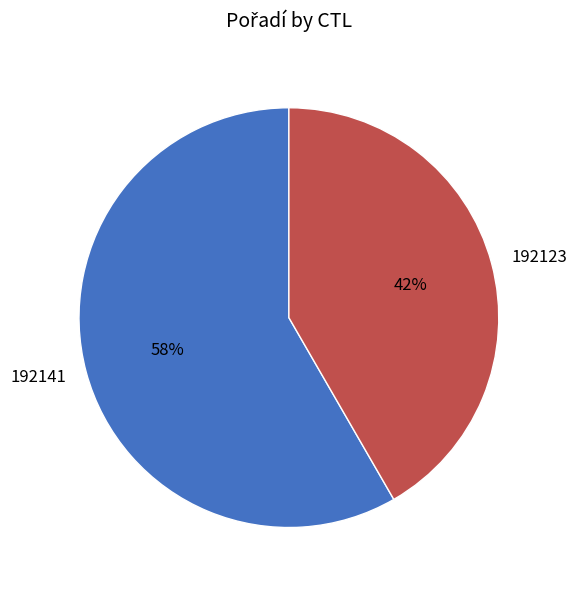

Count the number of slices in the pie.

2